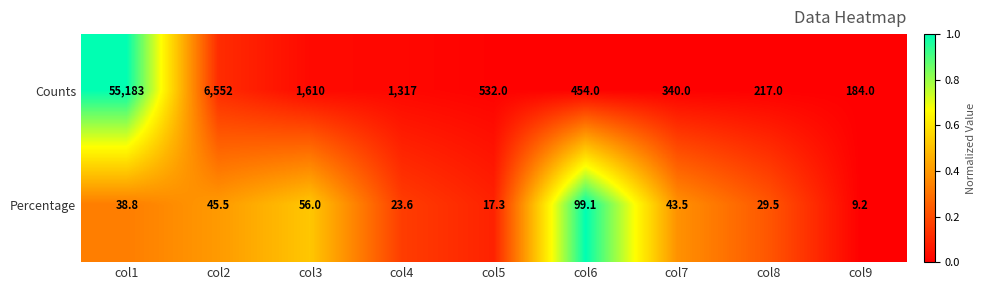

Is the value of Counts at col7 greater than the value of Percentage at col7?

Yes